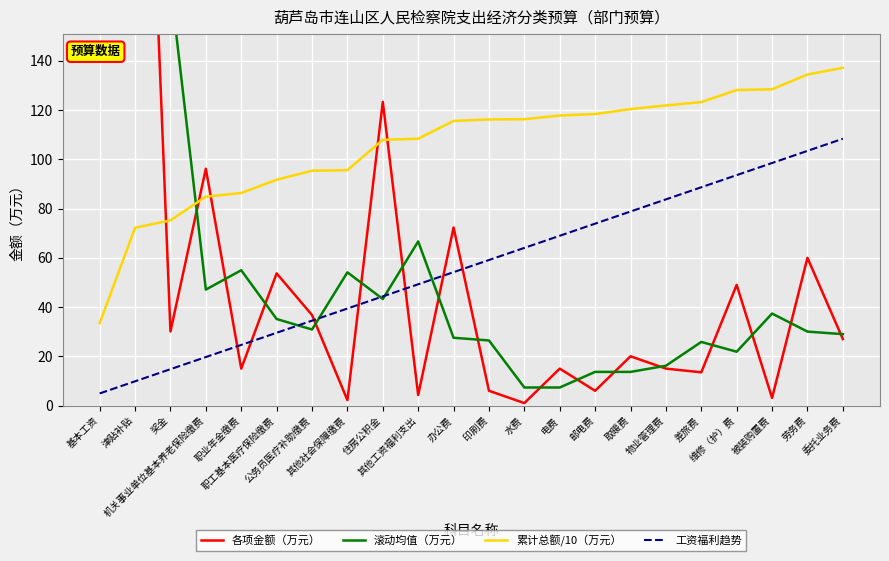

Rank the series at 基本工资 from highest to lowest value.

各项金额（万元）, 滚动均值（万元）, 累计总额/10（万元）, 工资福利趋势